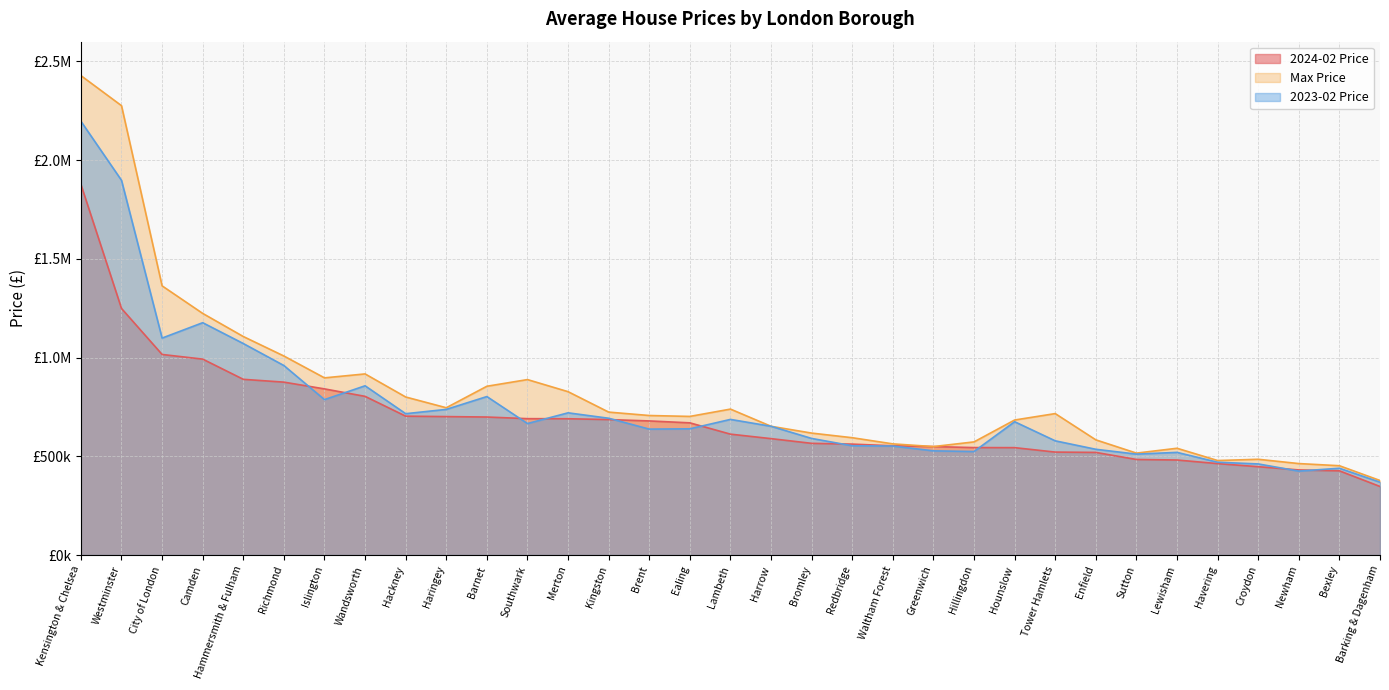

How many times do 2024-02 Price and 2023-02 Price cross each other?

10